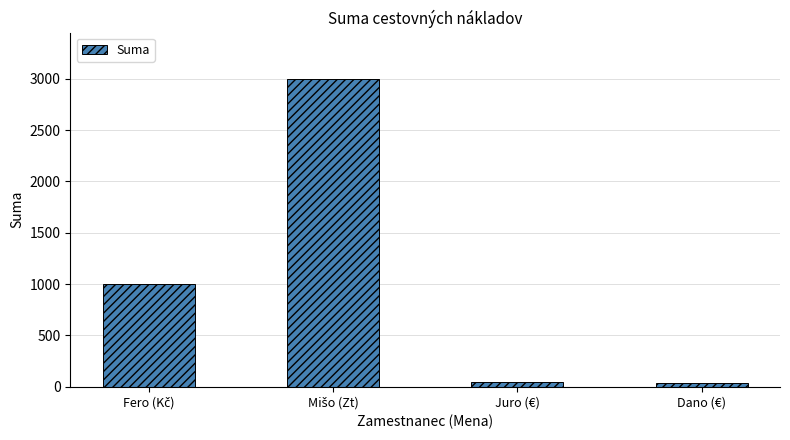

What is the label of the 1st bar from the right?

Dano (€)